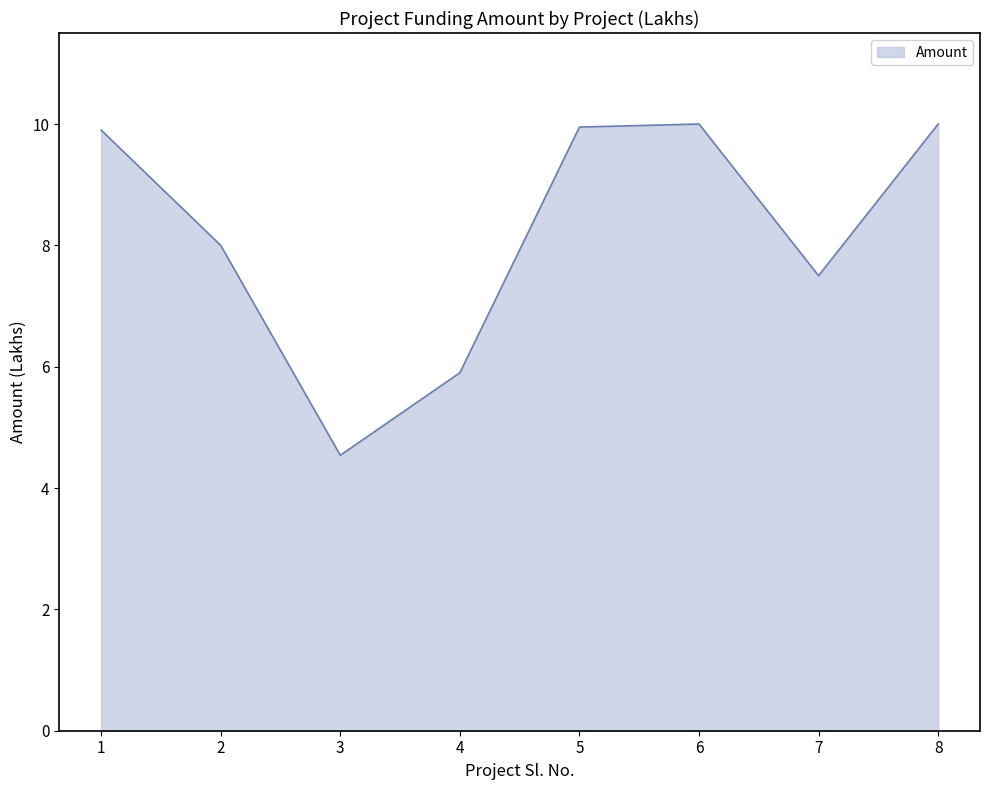

What value does the data have at 3?

4.5